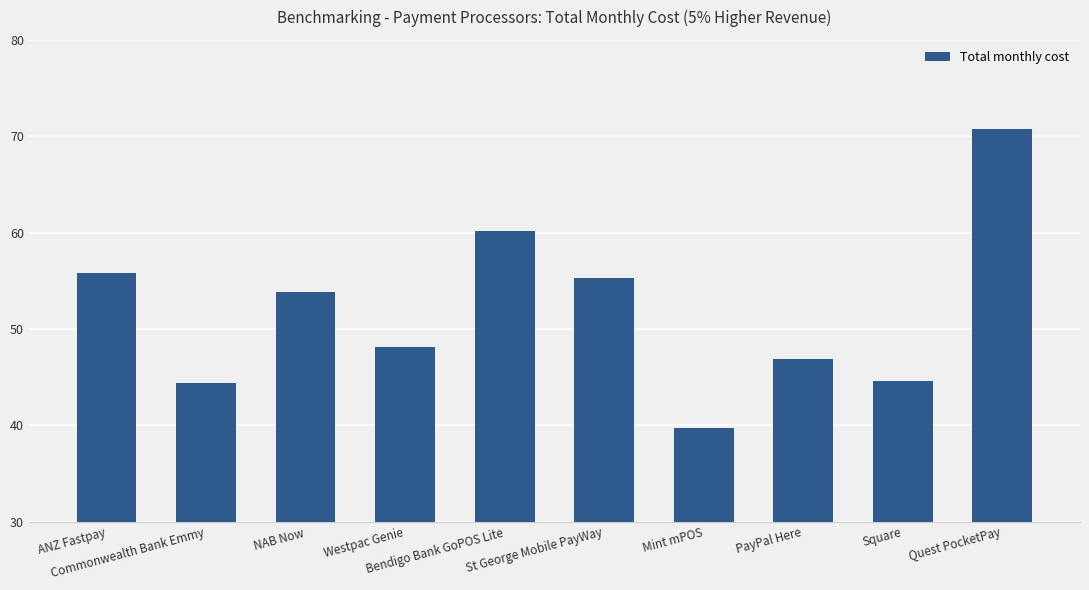

What is the average value?

52.0